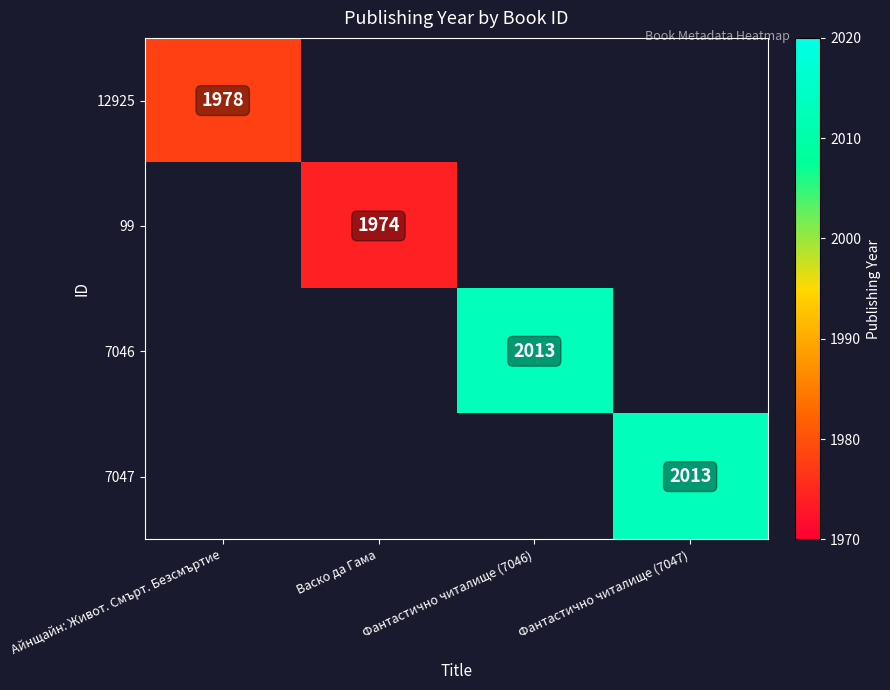

Is it true that 12925 equals 1978 at Айнщайн: Живот. Смърт. Безсмъртие?

True